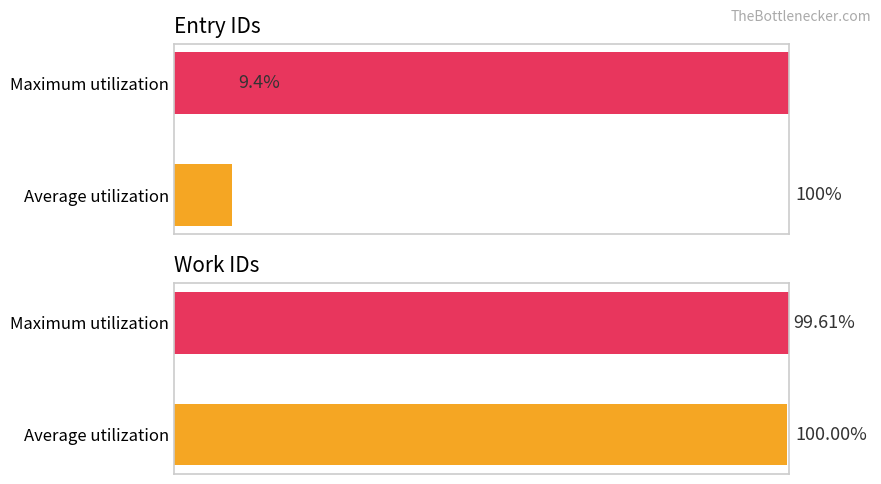

At how many categories does at least one series exceed 28?

2